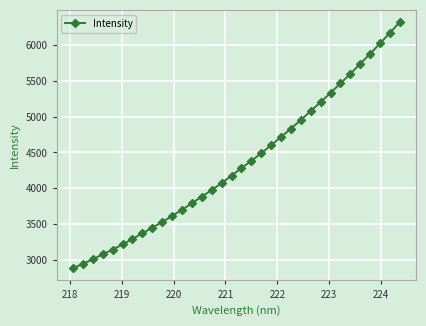

What is the difference between the maximum and minimum values?

3438.8